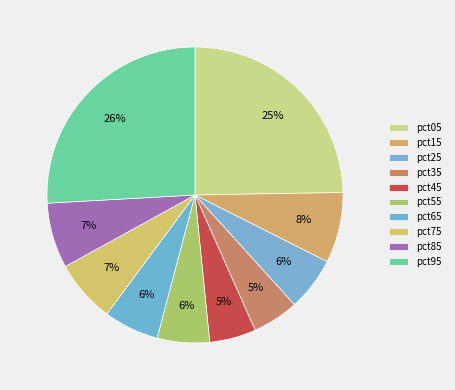

How many segments does this pie chart have?

10